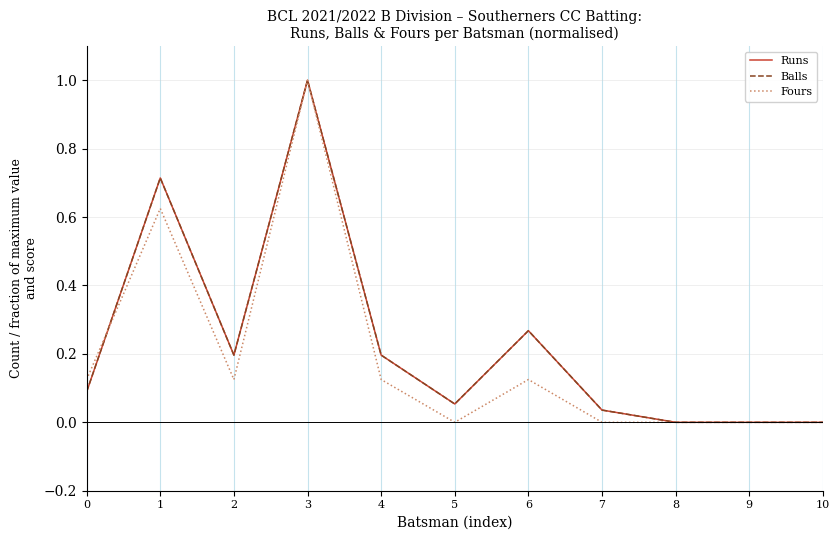

The value of Balls at 6 is 0.4. True or false?

False